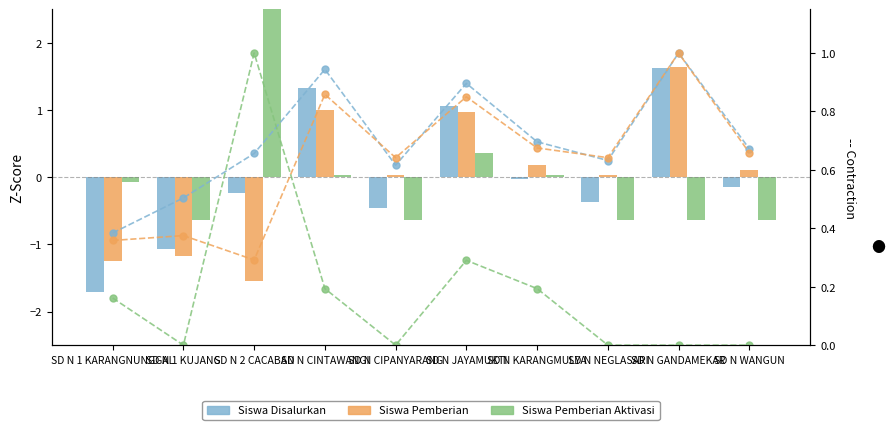

What is the spread (max minus min) of values at SD N GANDAMEKAR?

2.3